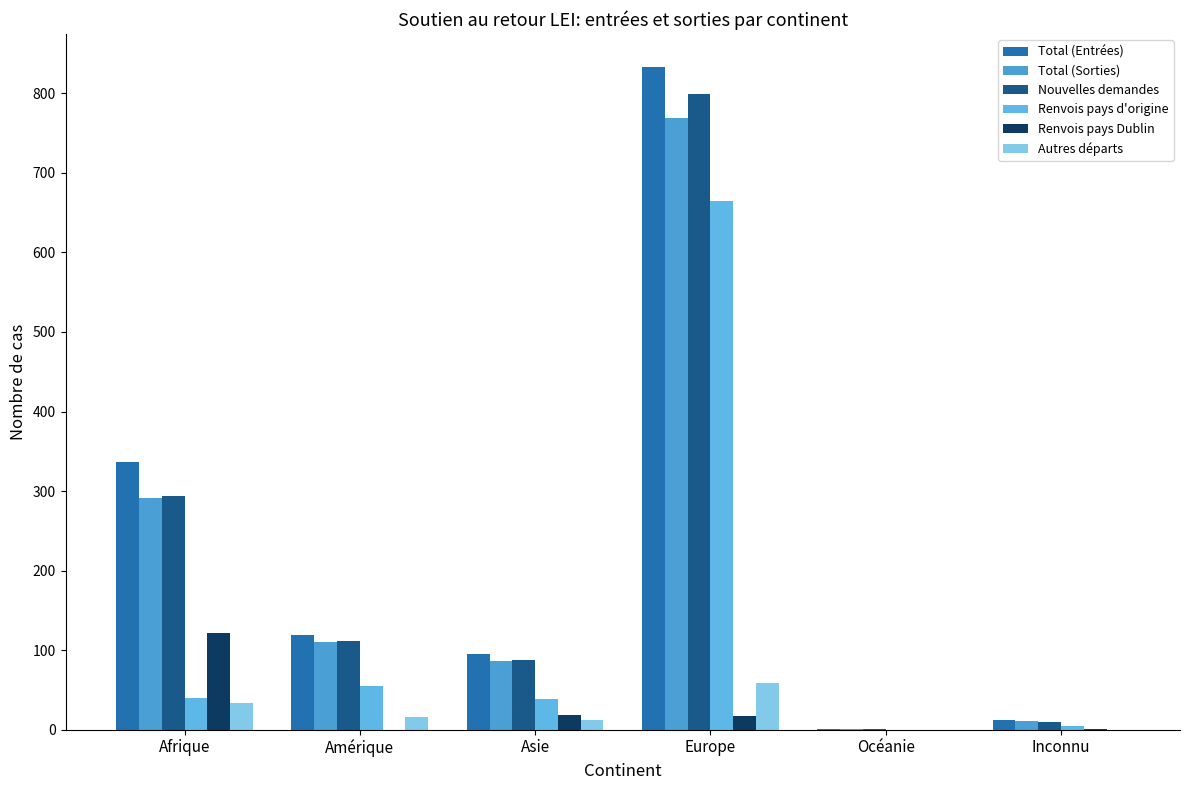

Read the Total (Sorties) value at Océanie.

1